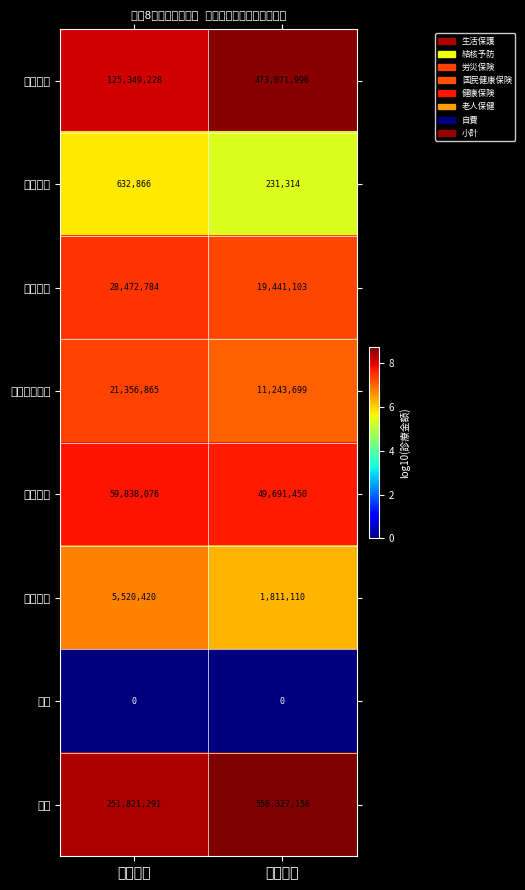

At how many categories does at least one series exceed 3?

2